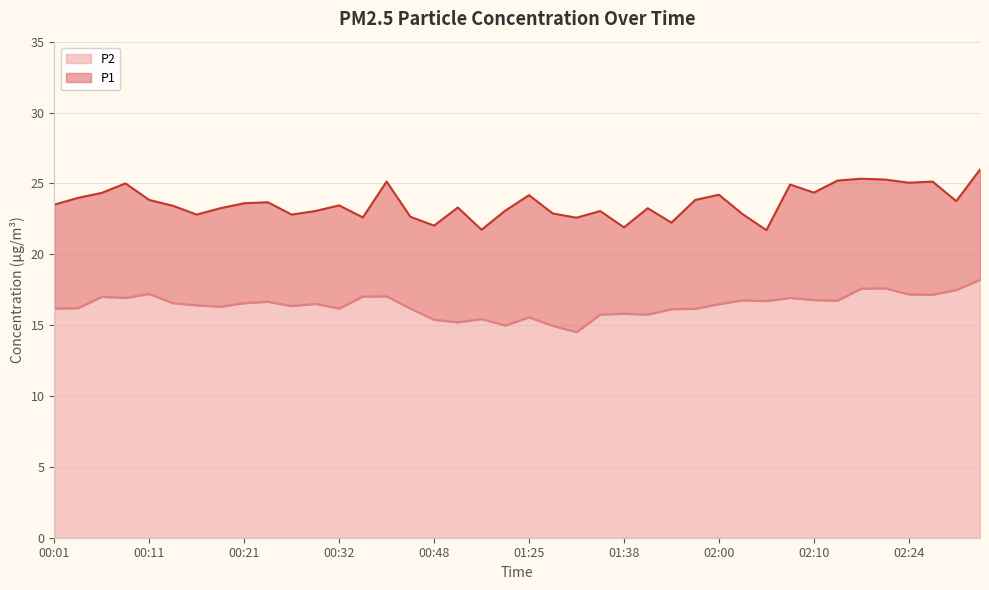

What is the difference between the second highest and second lowest values in the P1 series?

3.6